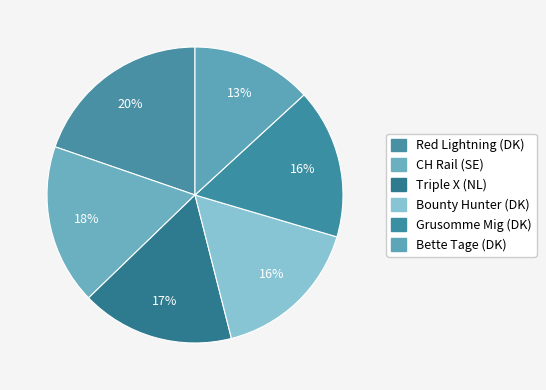

Does any single category account for the majority?

No